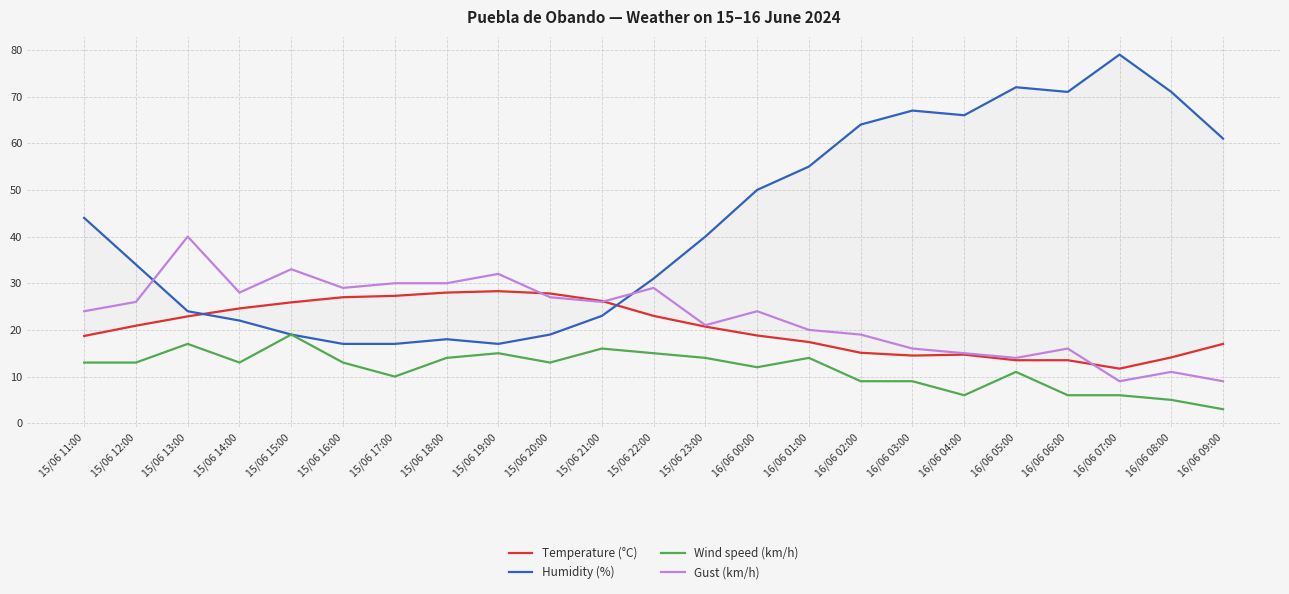

How many distinct data groups are displayed?

4